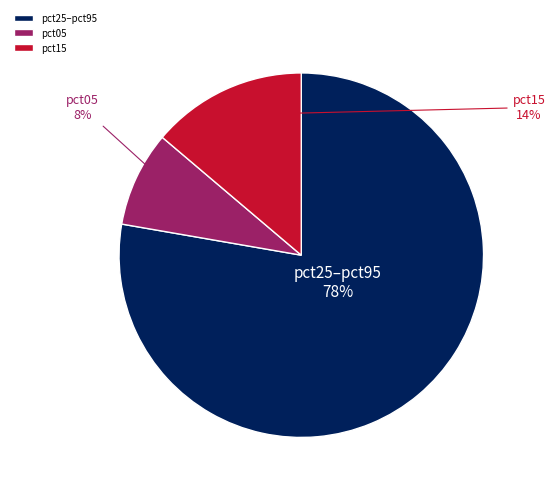

To the nearest percent, what is the combined percentage of pct15 and pct25–pct95?

92%